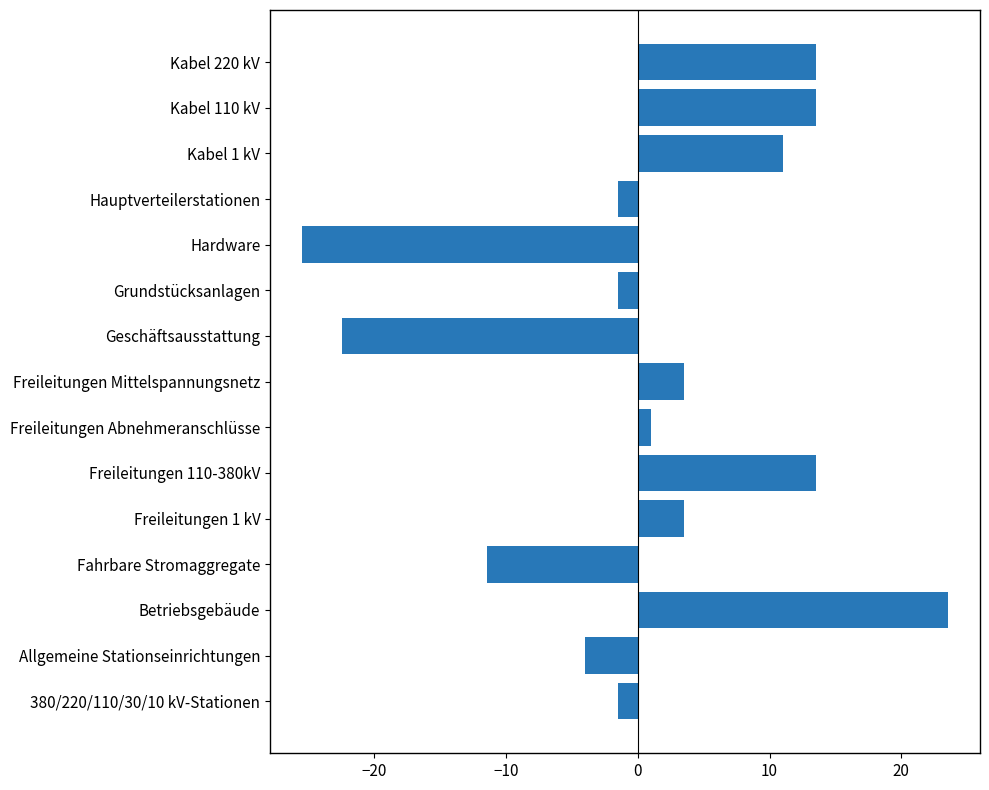

What is the smallest value displayed?

-25.5